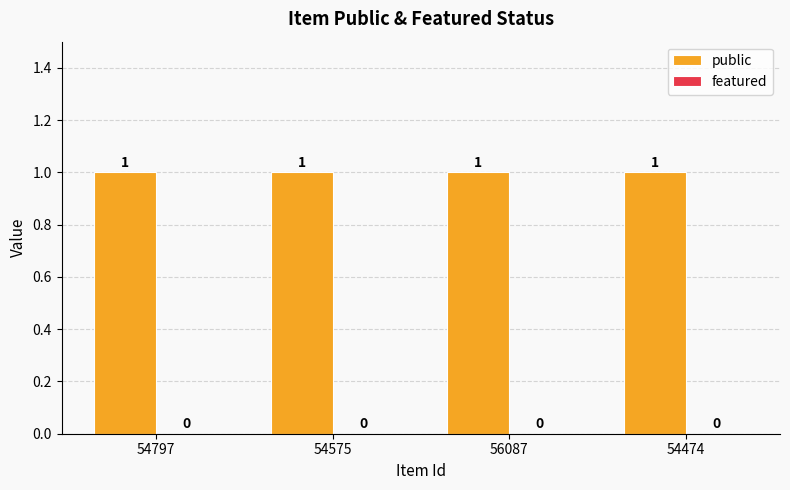

How many bars are there in total?

8